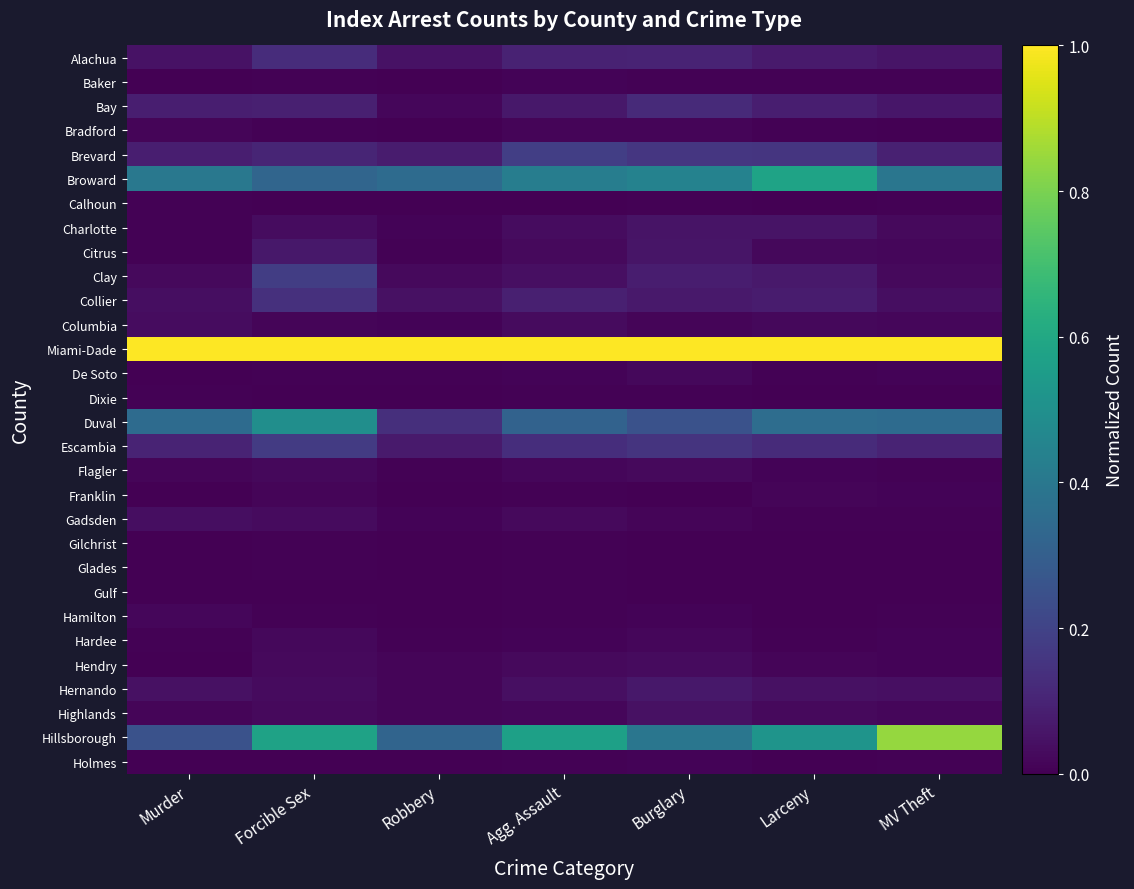

At which category does the chart reach its minimum across all series?

Murder